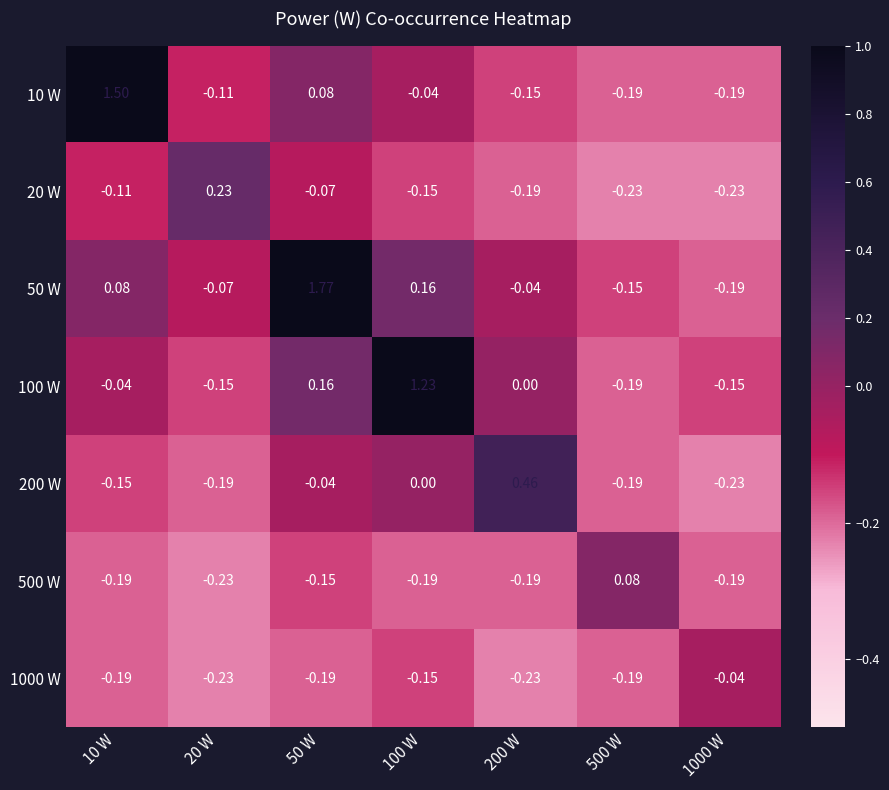

Is the value of 10 W at 500 W greater than the value of 1000 W at 100 W?

No